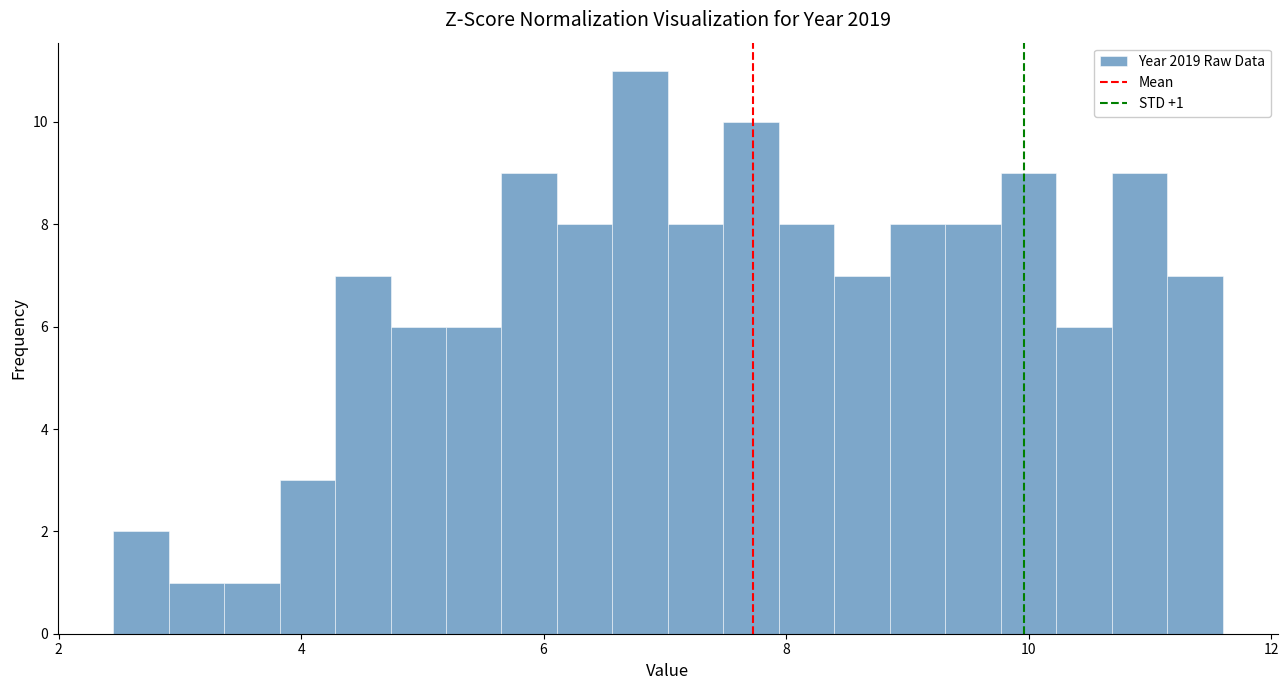

Around what value on the x-axis is the tallest bar? Give the approximate position of its centre, as read against the axis.

6.8